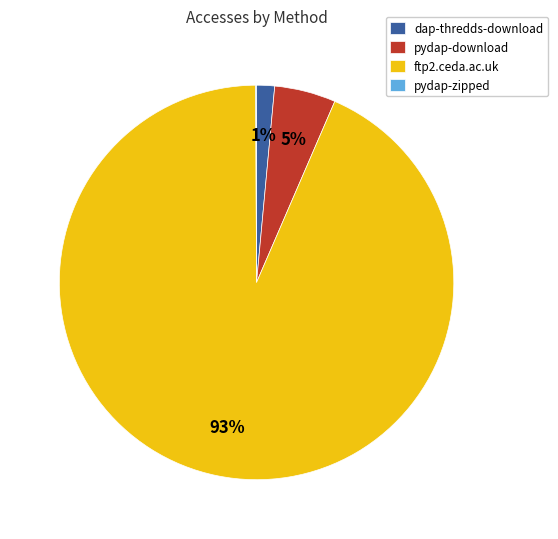

To the nearest percent, what portion does pydap-download represent?

5%